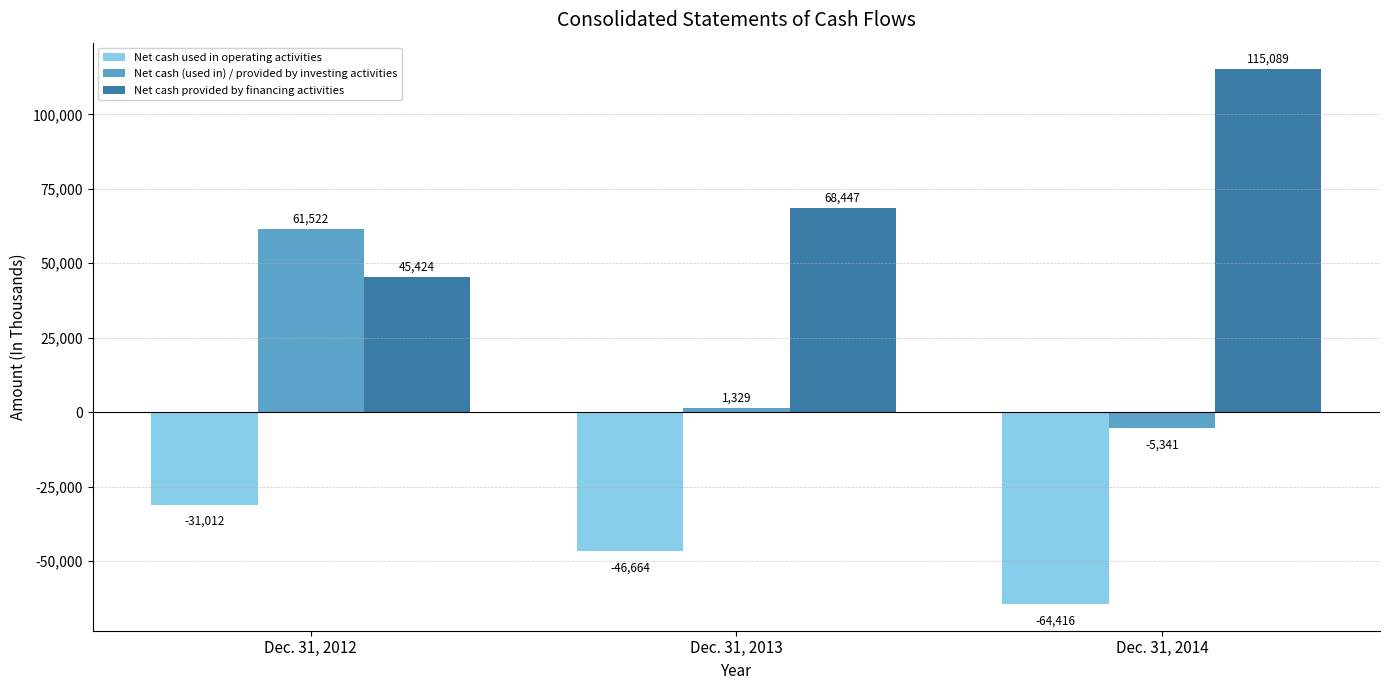

How many groups of bars are there?

3